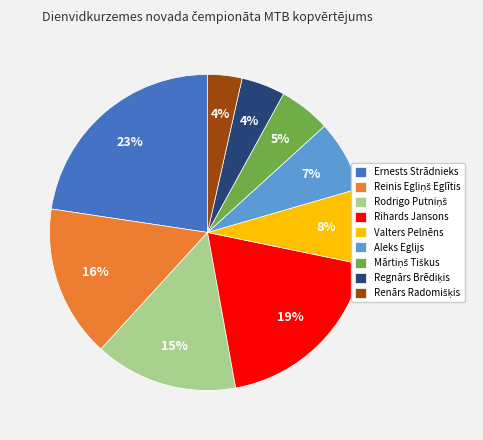

Approximately how many times larger is the value at Aleks Eglijs compared to Valters Pelnēns?

0.9